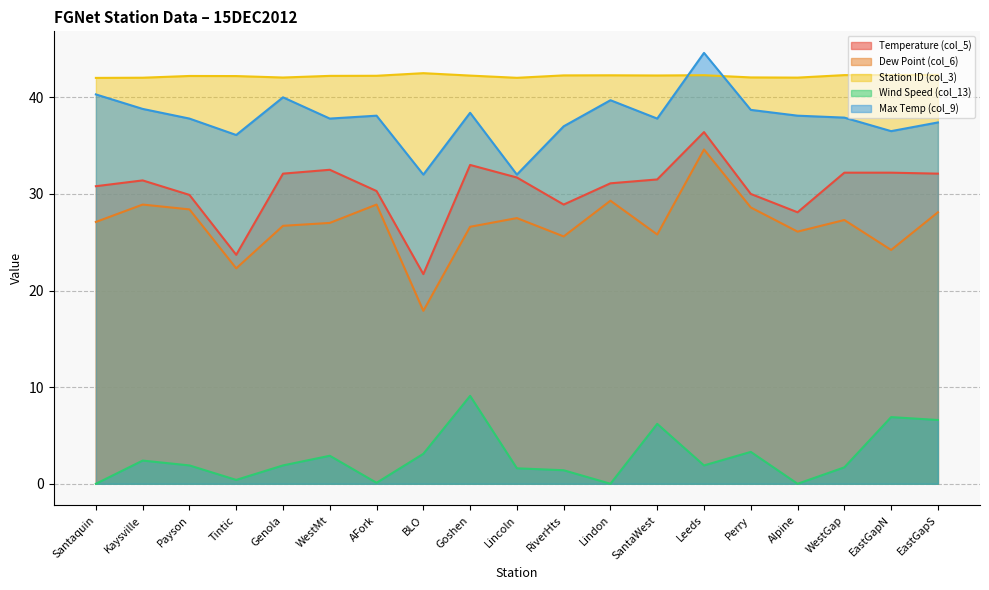

At which category does the chart reach its minimum across all series?

Santaquin